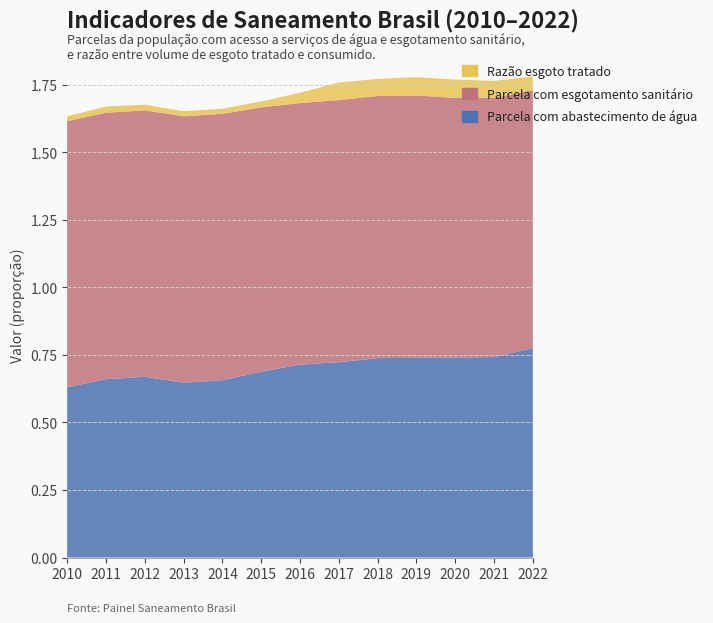

Reading left to right, transcribe all the data shown in this chart.

Parcela com abastecimento de água: 2010=0.6	2011=0.7	2012=0.7	2013=0.6	2014=0.7	2015=0.7	2016=0.7	2017=0.7	2018=0.7	2019=0.7	2020=0.7	2021=0.7	2022=0.8
Parcela com esgotamento sanitário: 2010=1.0	2011=1.0	2012=1.0	2013=1.0	2014=1.0	2015=1.0	2016=1.0	2017=1.0	2018=1.0	2019=1.0	2020=1.0	2021=1.0	2022=1.0
Razão esgoto tratado: 2010=0.0	2011=0.0	2012=0.0	2013=0.0	2014=0.0	2015=0.0	2016=0.0	2017=0.1	2018=0.1	2019=0.1	2020=0.1	2021=0.1	2022=0.1